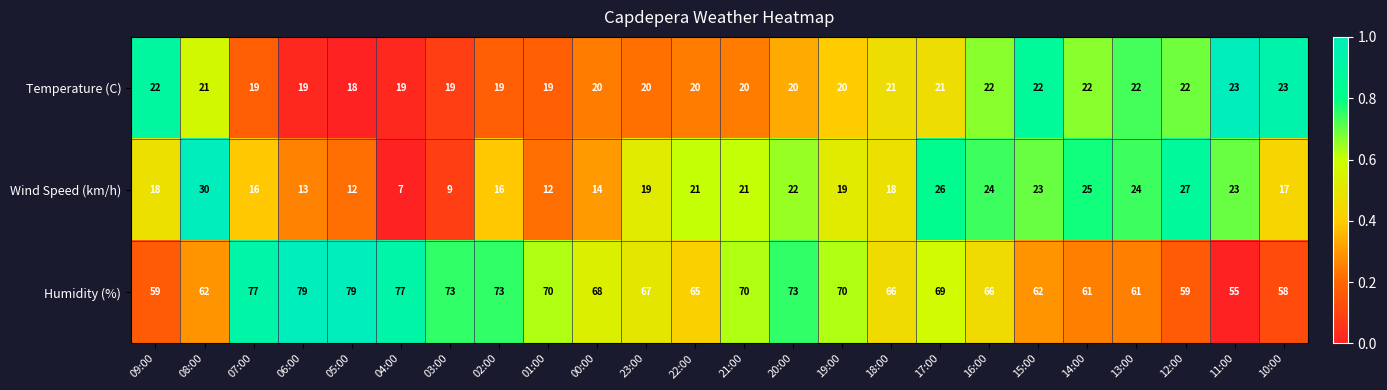

Rank the series by their maximum value, from highest to lowest.

Humidity (%), Wind Speed (km/h), Temperature (C)